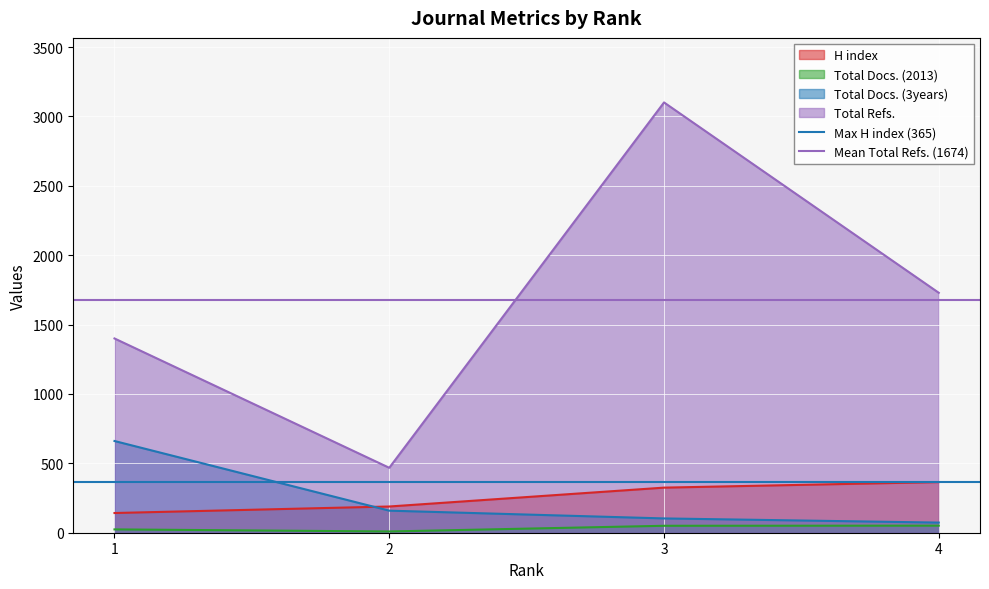

At which label is Max H index (365) closest to 365?

1